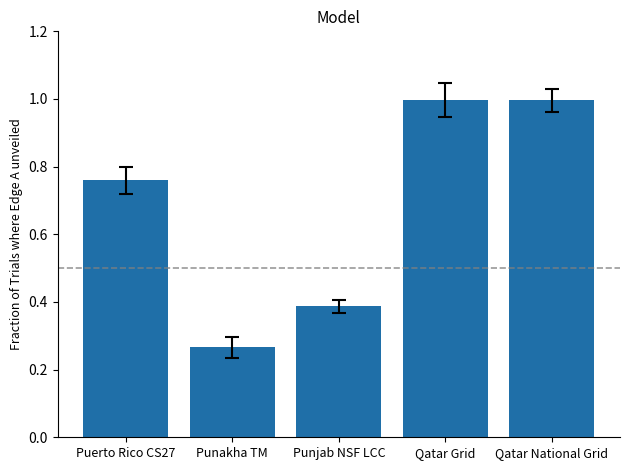

What is the average value?

0.7